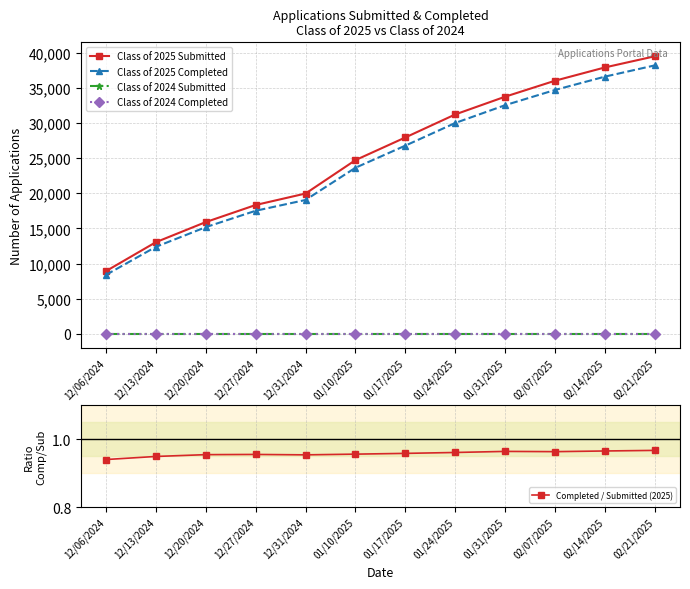

Is this an area chart (filled region under the line)?

No